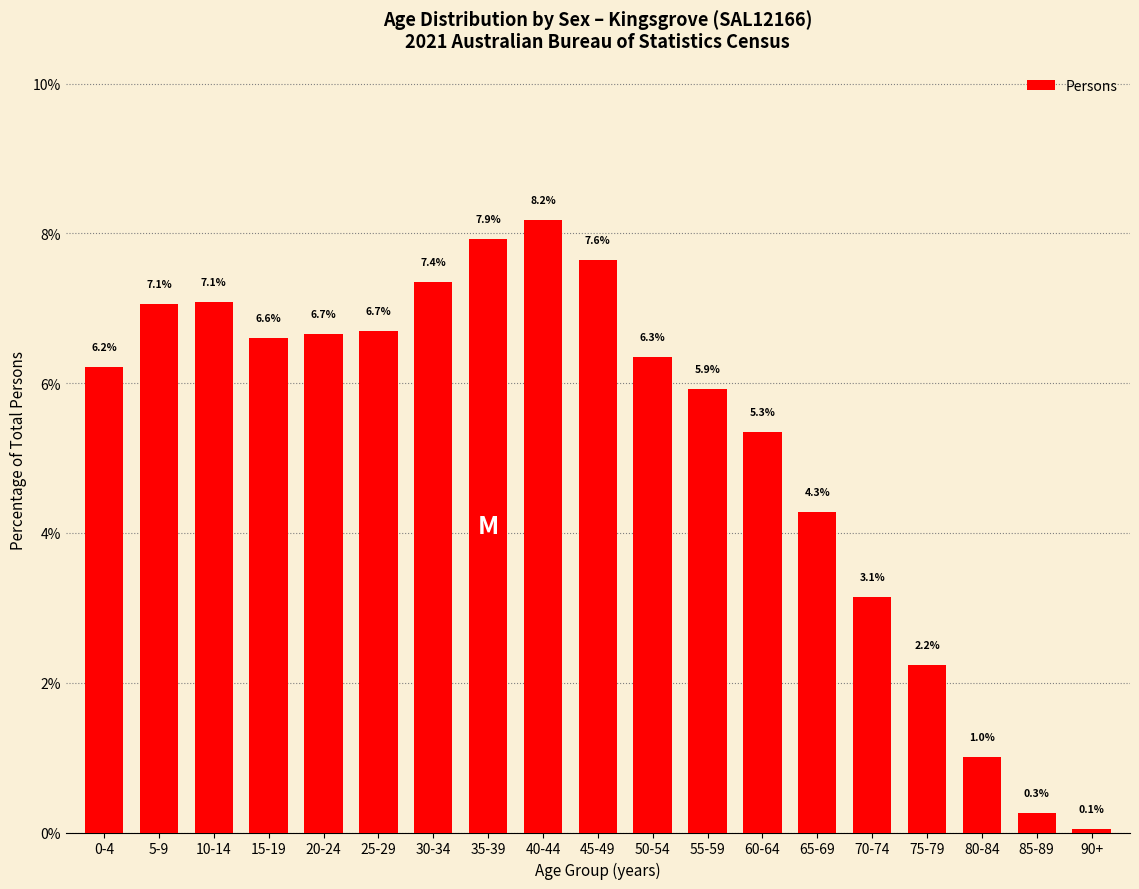

Which label corresponds to the largest value in the chart?

40-44